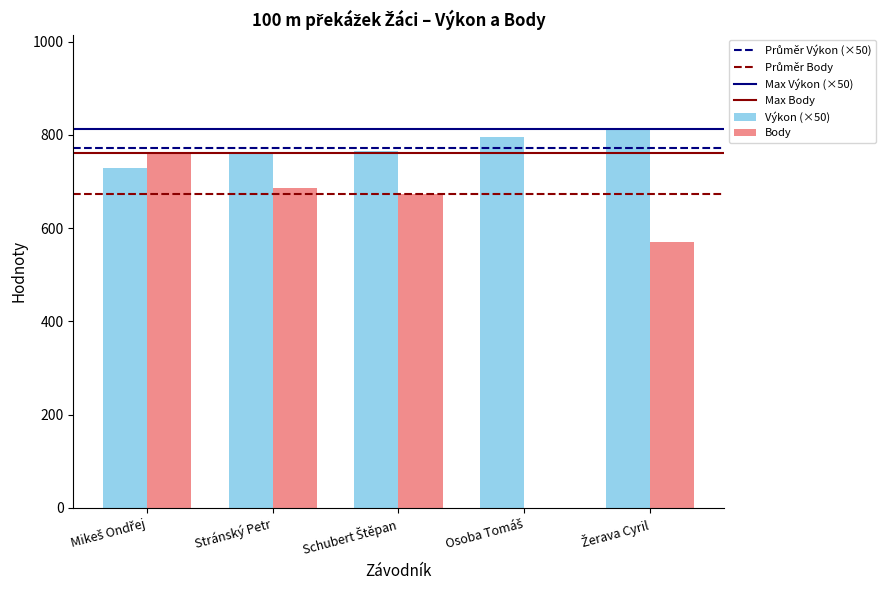

Which series has the widest spread of values?

Body